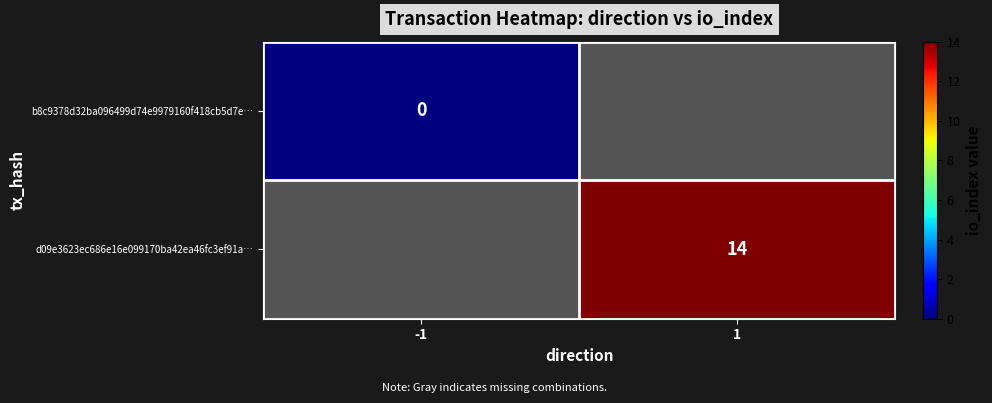

Is it true that d09e3623ec686e16e099170ba42ea46fc3ef91a… equals 14 at 1?

True